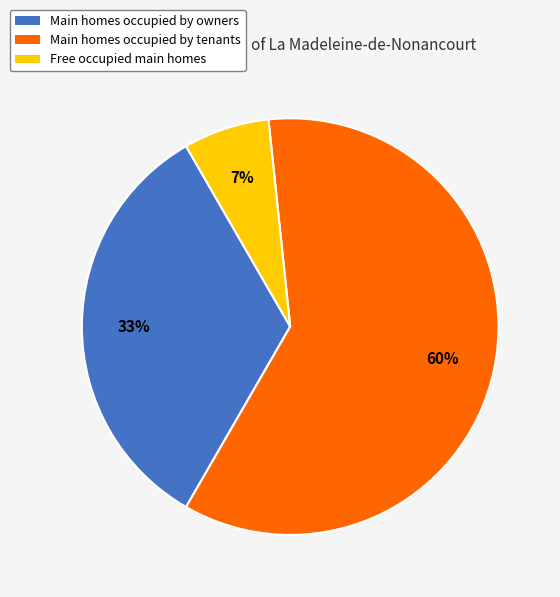

To the nearest percent, what portion does Free occupied main homes represent?

7%